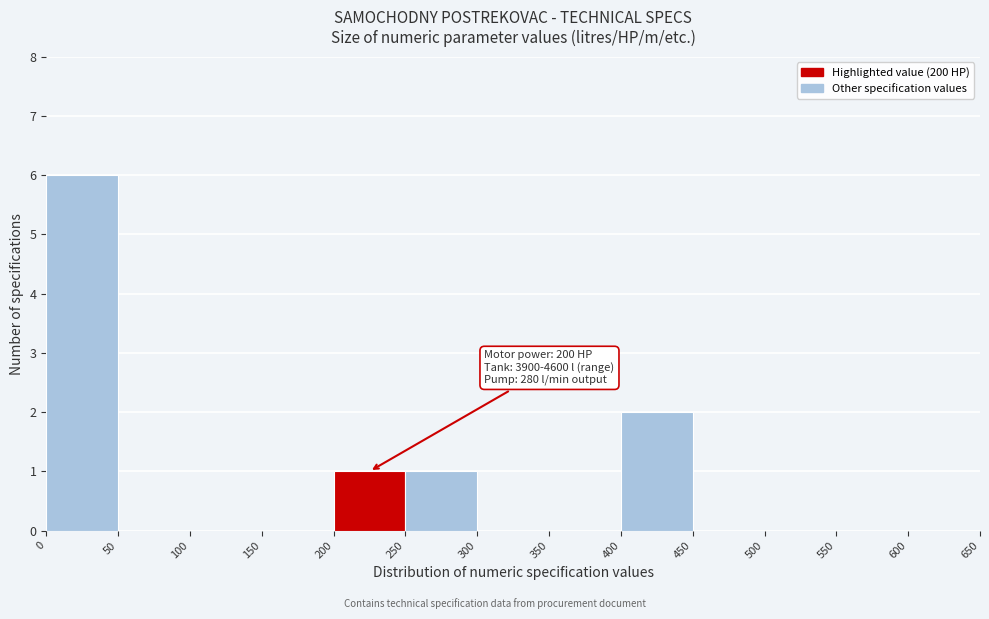

Over which range of the x-axis is the bar tallest?

0 to 50